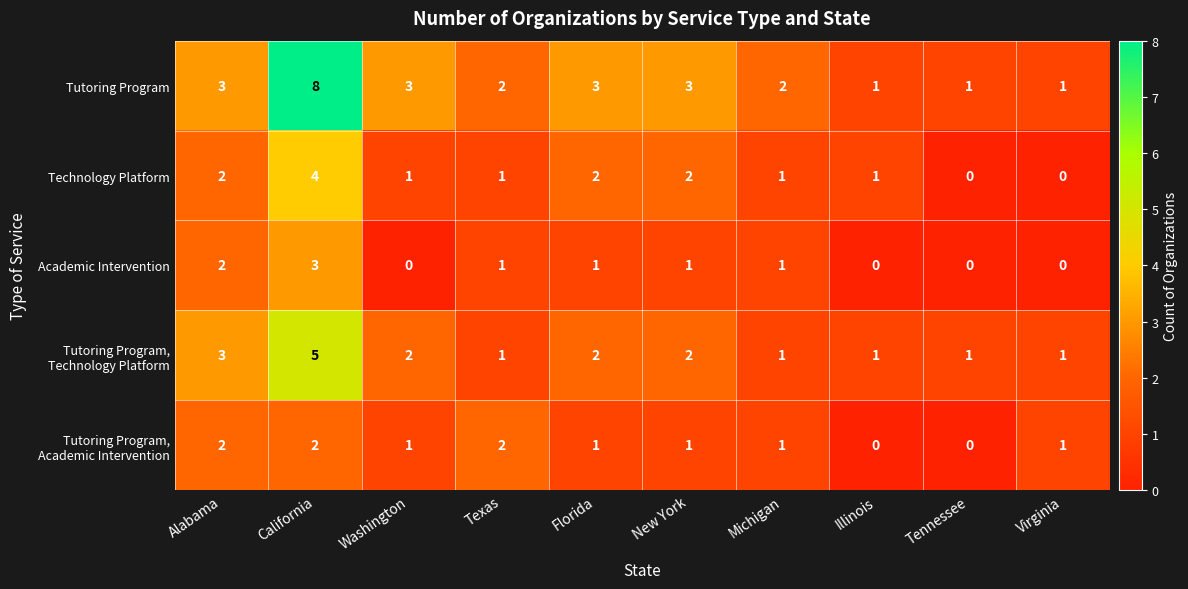

At which label does Academic Intervention first exceed 1?

Alabama